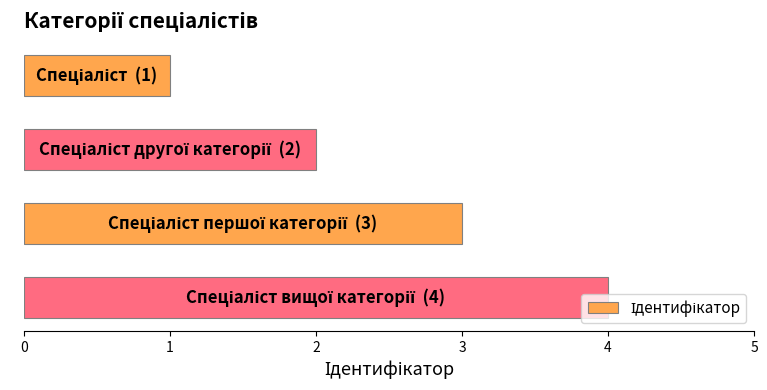

What is the maximum value shown in the chart?

4